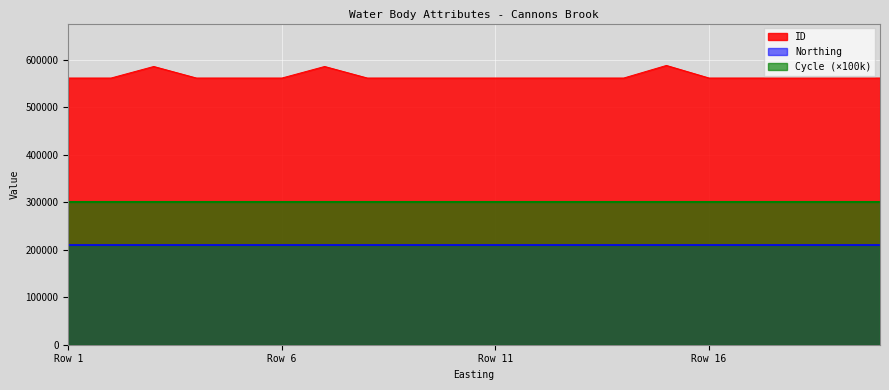

How many lines are shown in the chart?

3